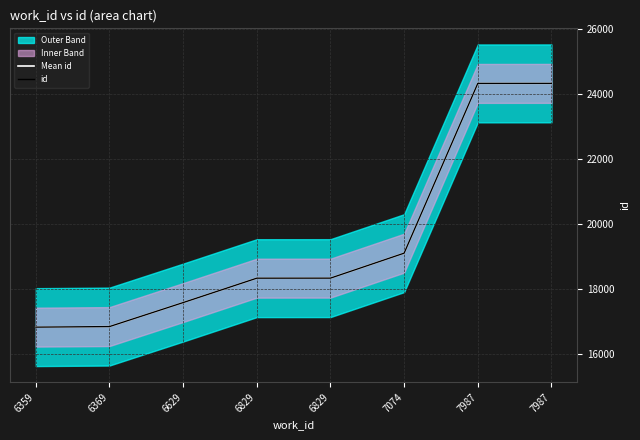

What is the maximum value shown in the chart?

24331